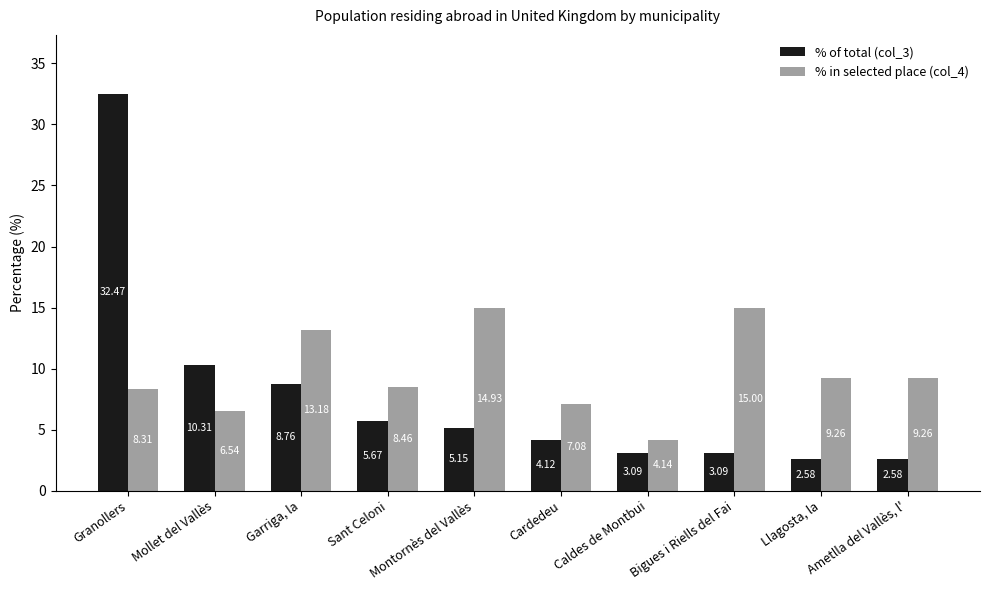

How many data points in % of total (col_3) are above 5?

5